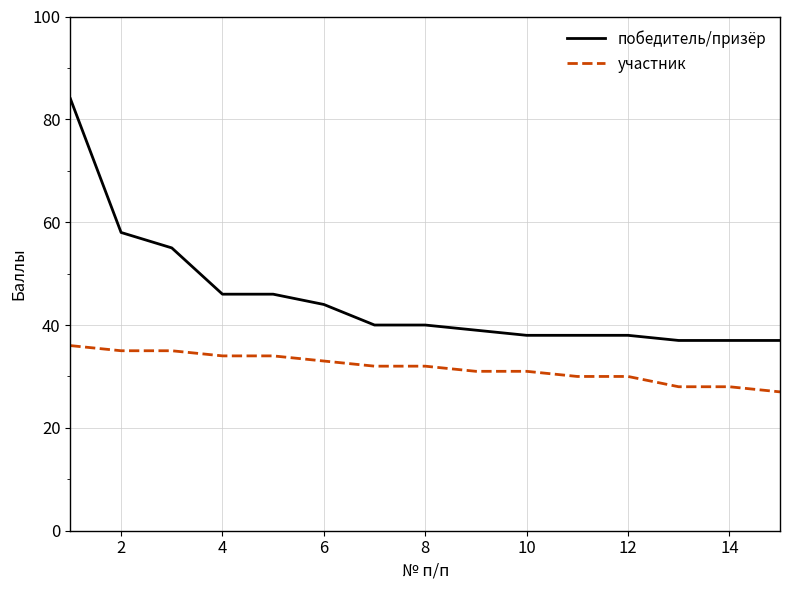

Which series has the widest spread of values?

победитель/призёр